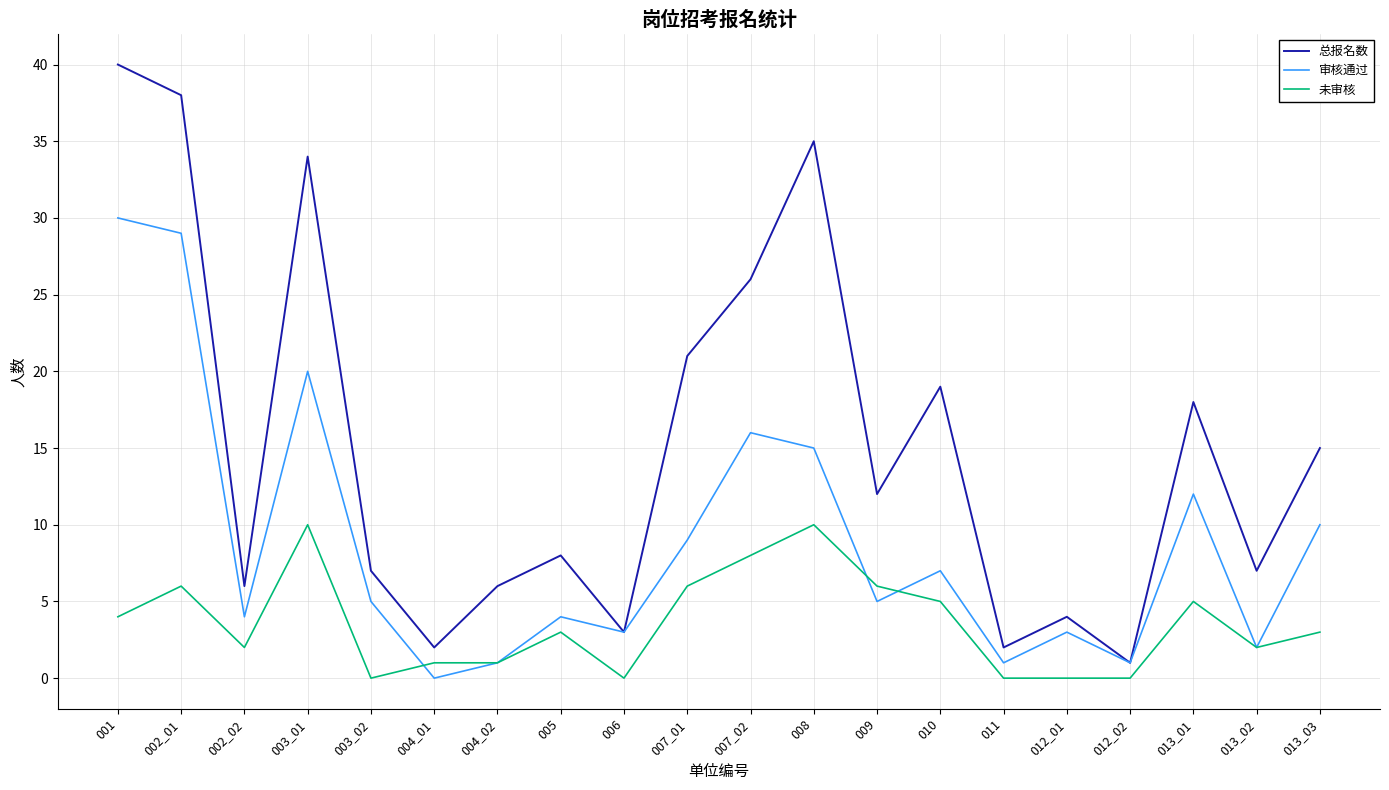

Which series has the largest range (max minus min)?

总报名数